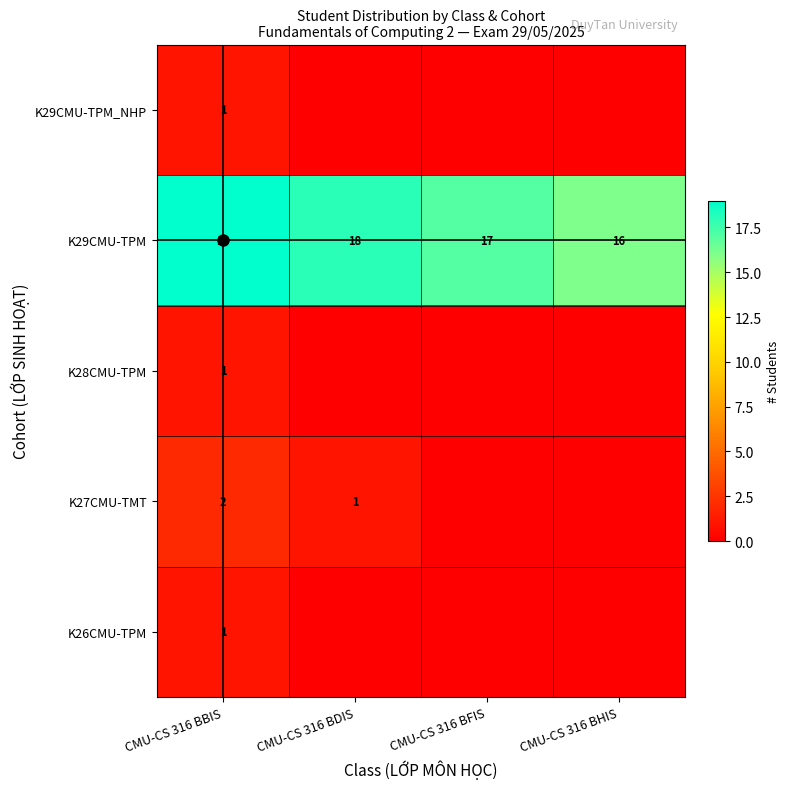

What is the sum of the K29CMU-TPM values at CMU-CS 316 BDIS and CMU-CS 316 BBIS?

37